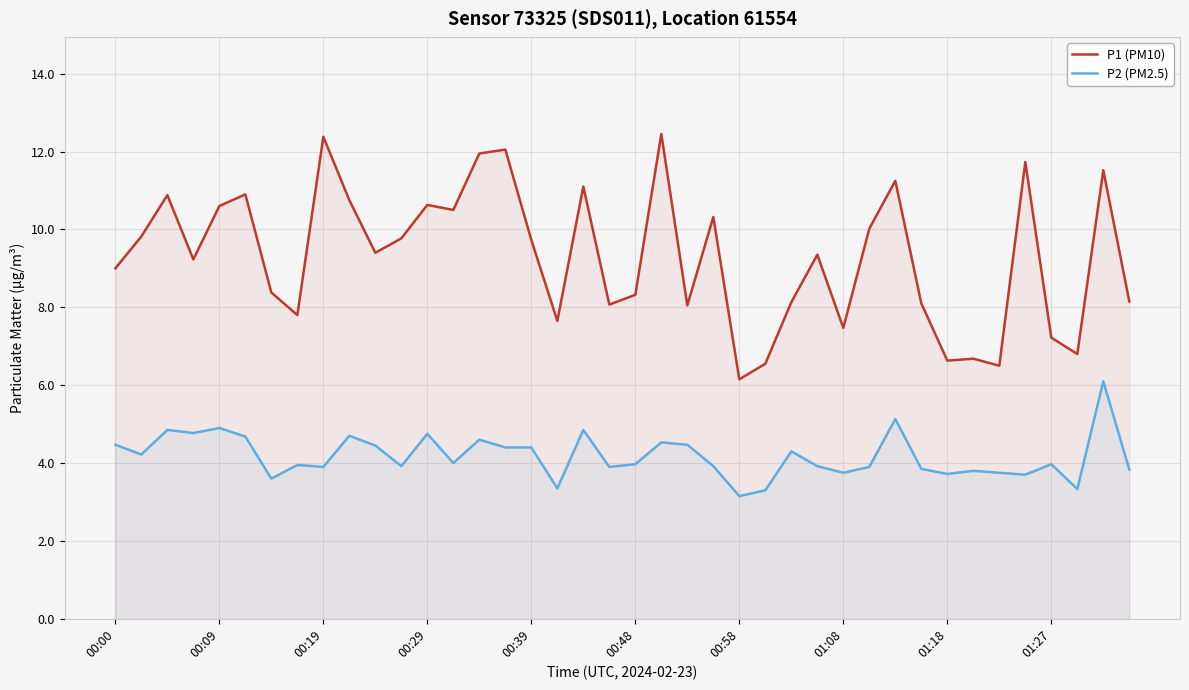

What are all the series names shown in the legend?

P1 (PM10), P2 (PM2.5)